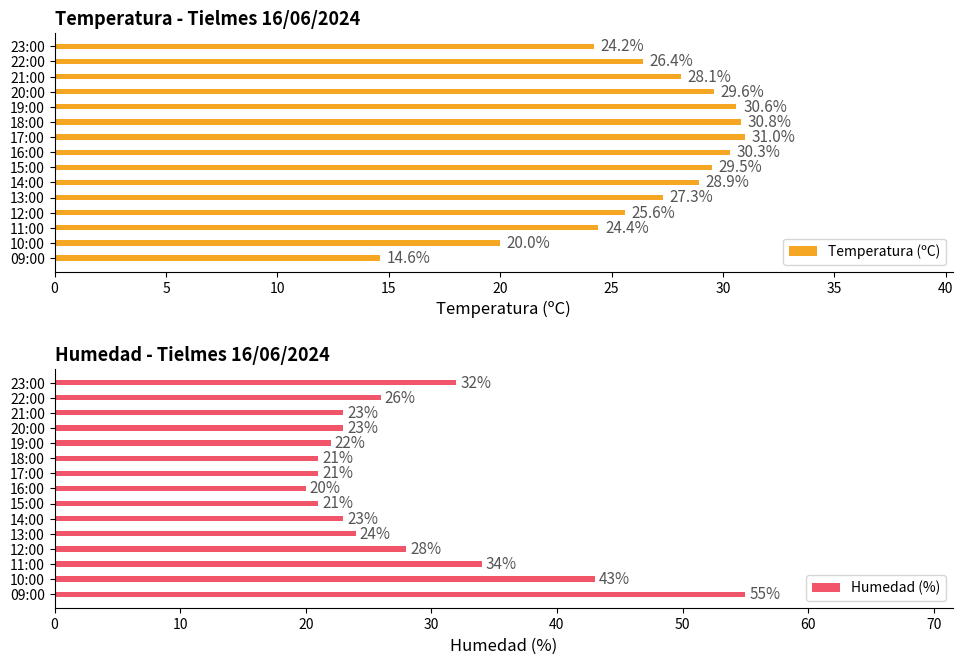

Which series has the largest total across all categories?

Humedad (%)